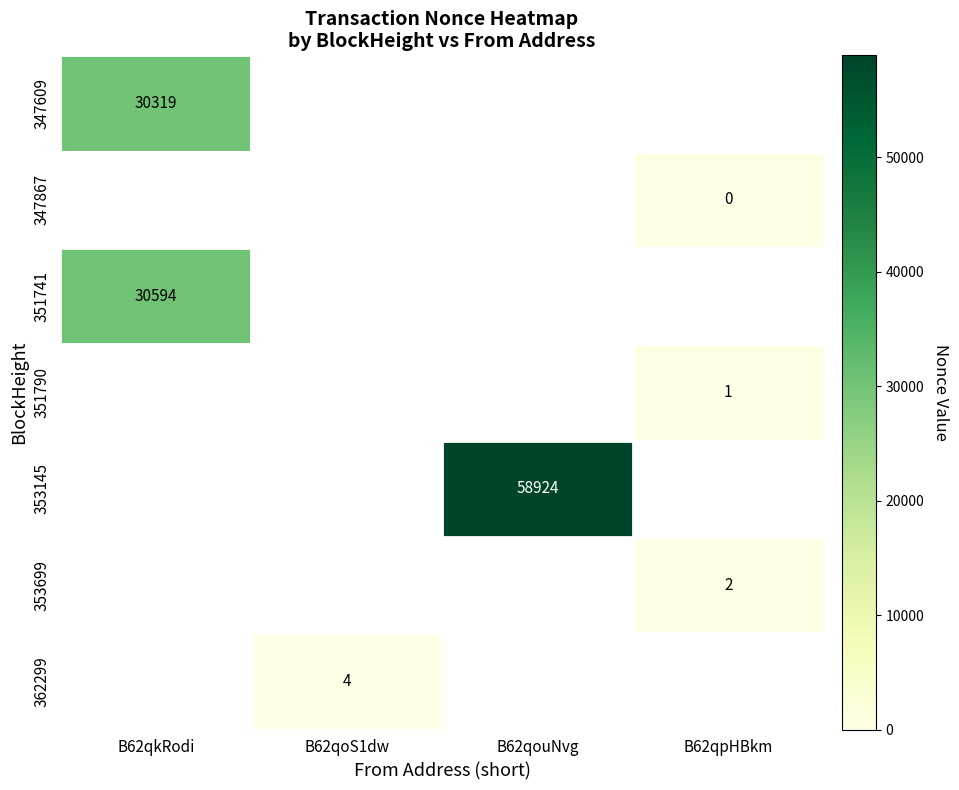

Between B62qpHBkm and B62qkRodi, which is larger?

B62qkRodi